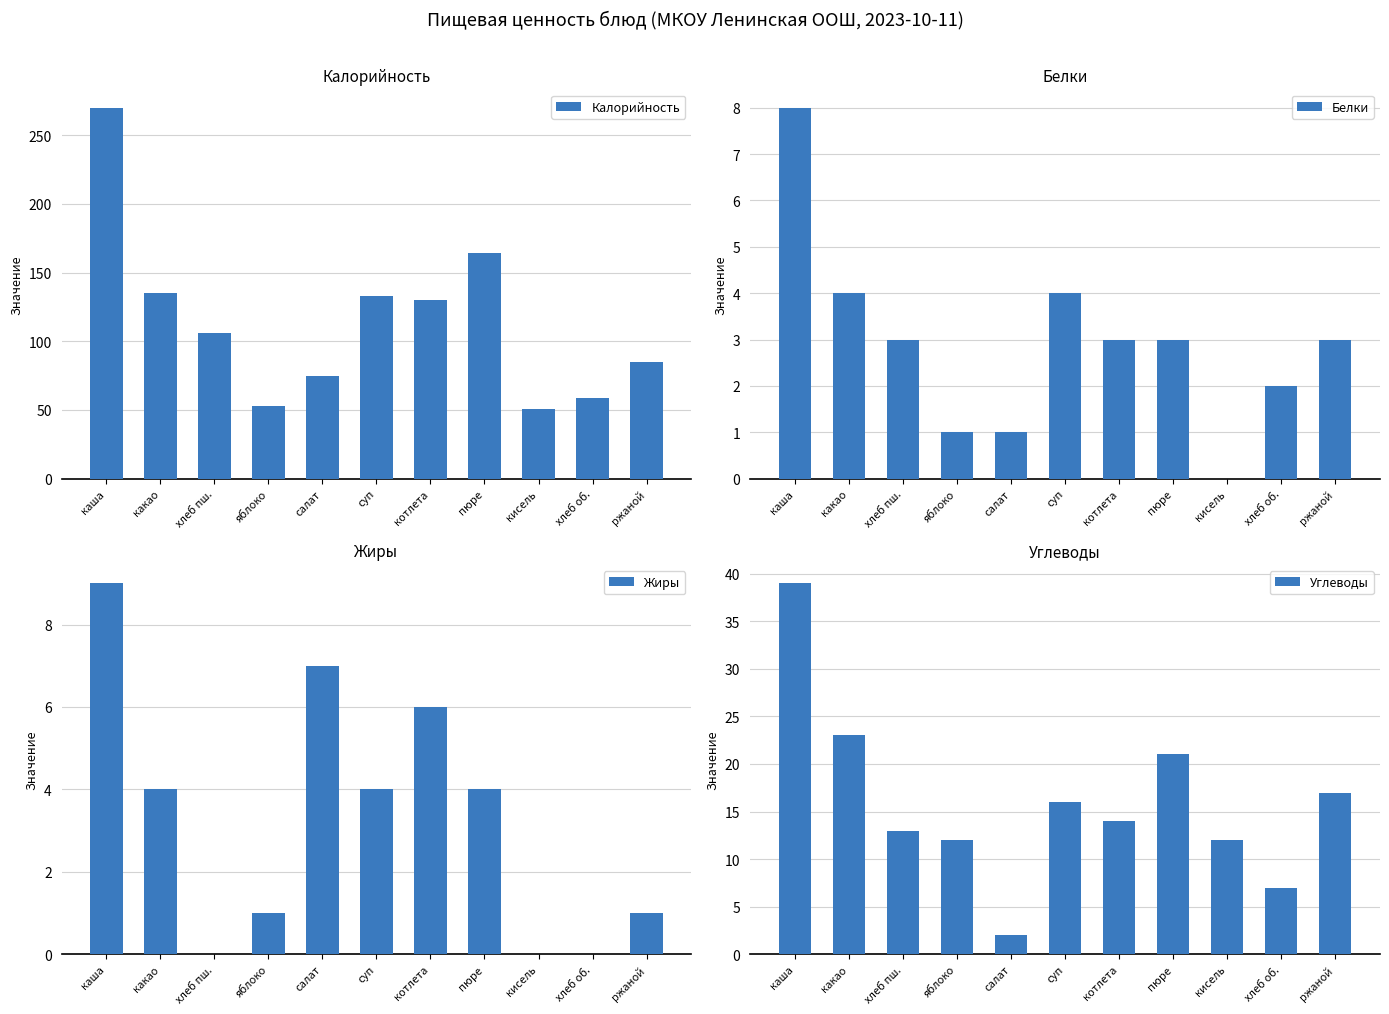

List the series in order of their peak value, highest first.

Калорийность, Углеводы, Жиры, Белки